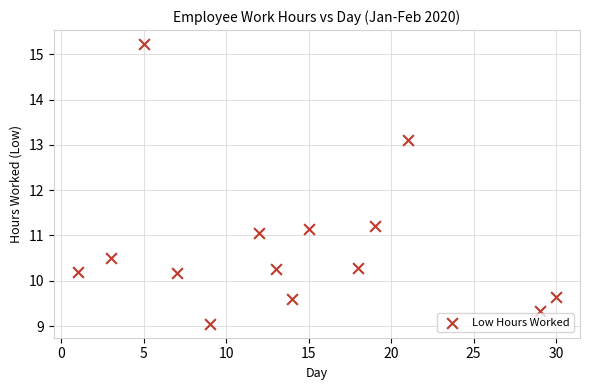

What is the range of X values (max minus min)?

29.0